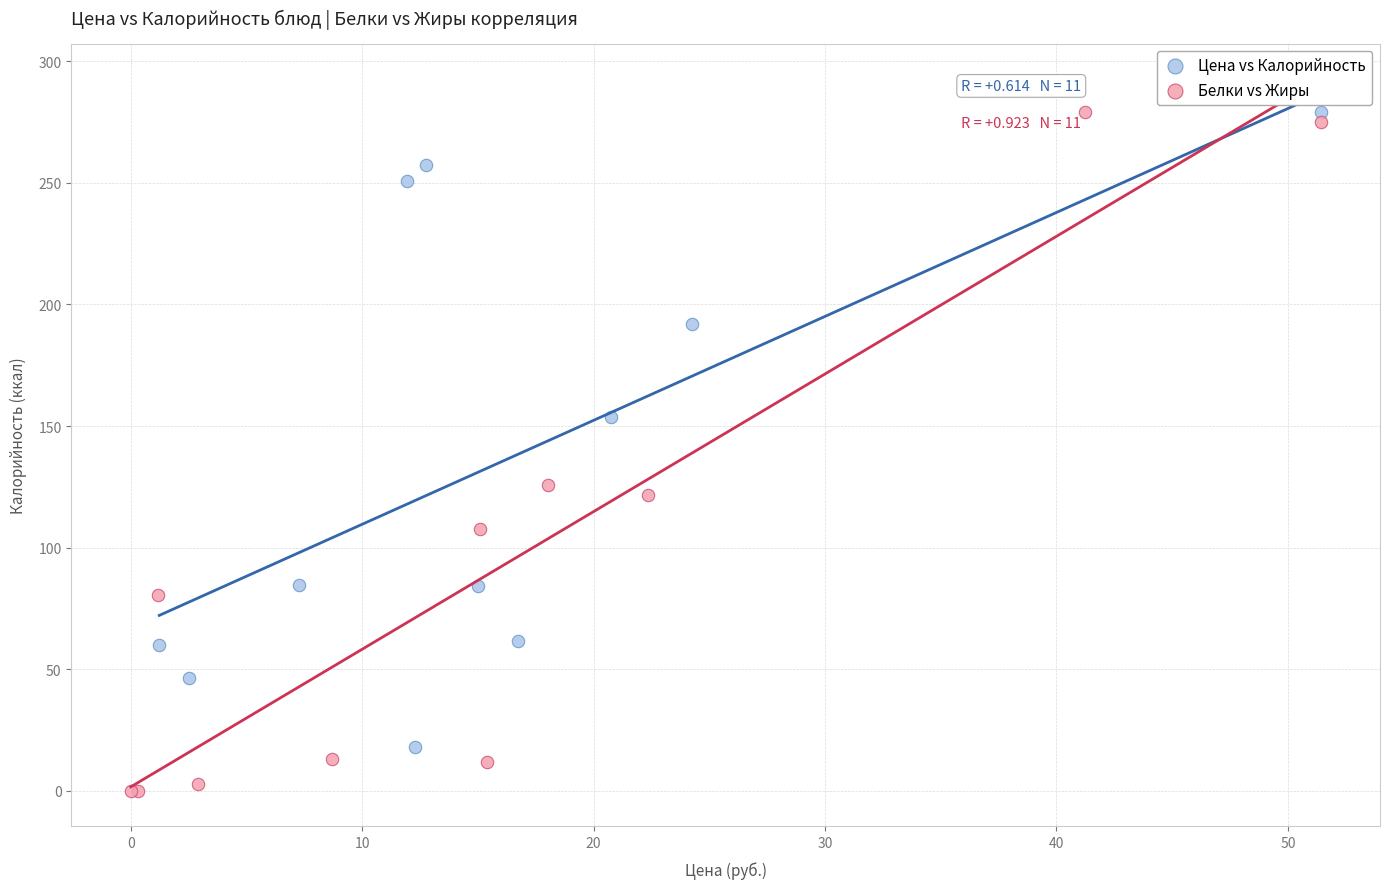

Which series reaches the minimum Y coordinate?

Белки vs Жиры